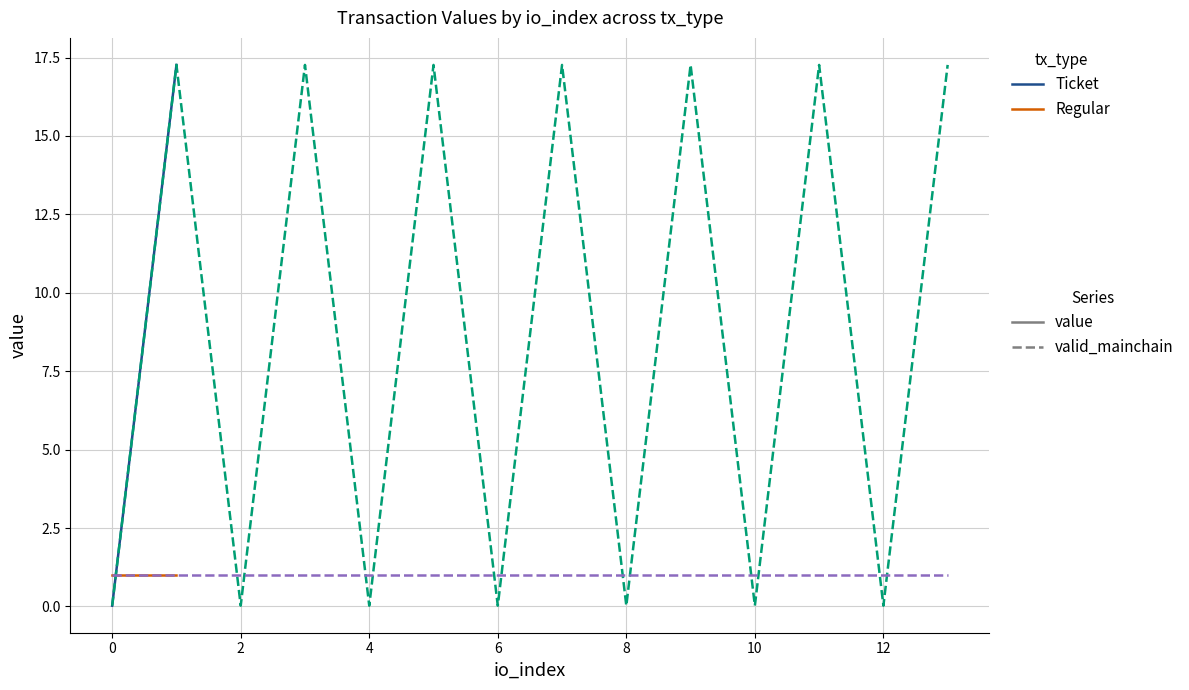

Where do Regular valid_mainchain and Regular value first cross each other?

−2 and 0